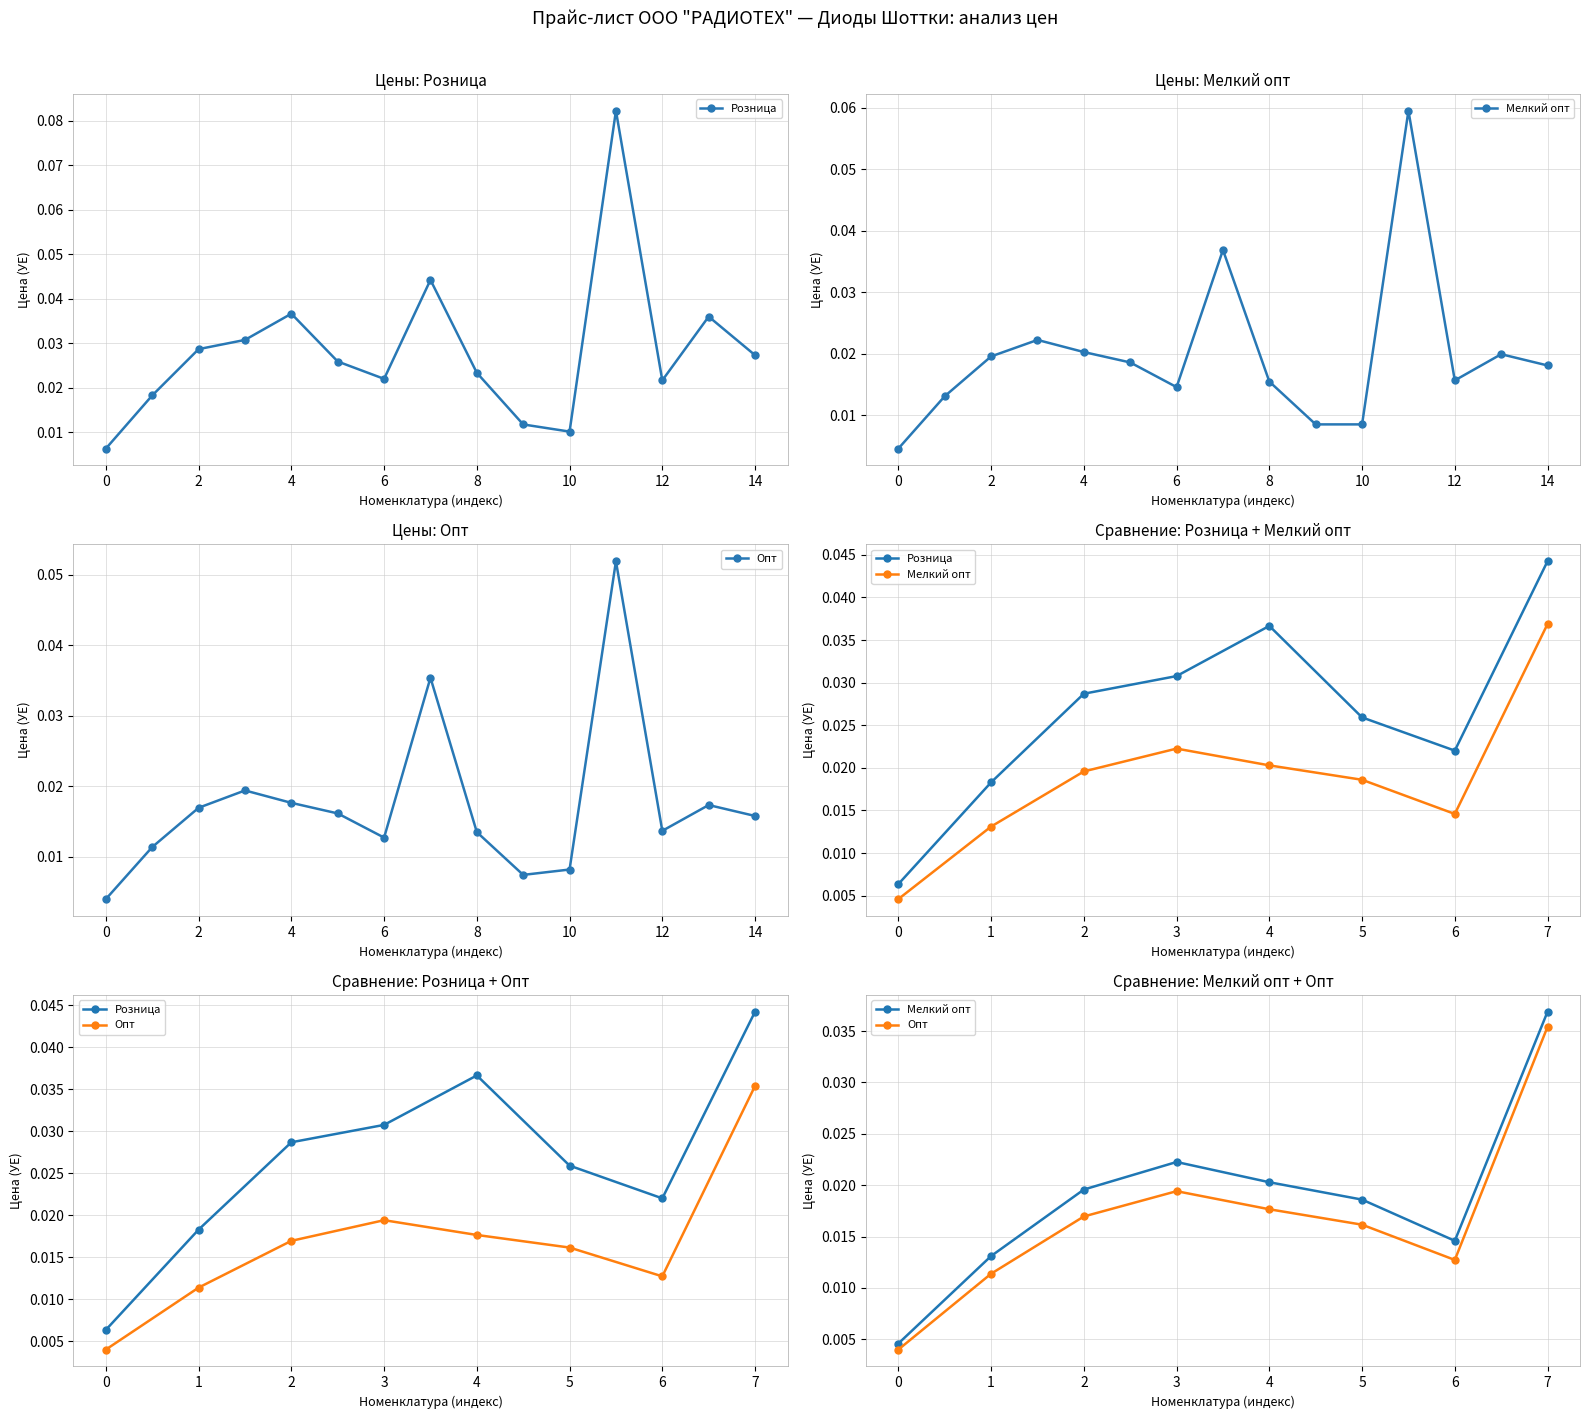

How many interior local valleys does the Розница series have?

1